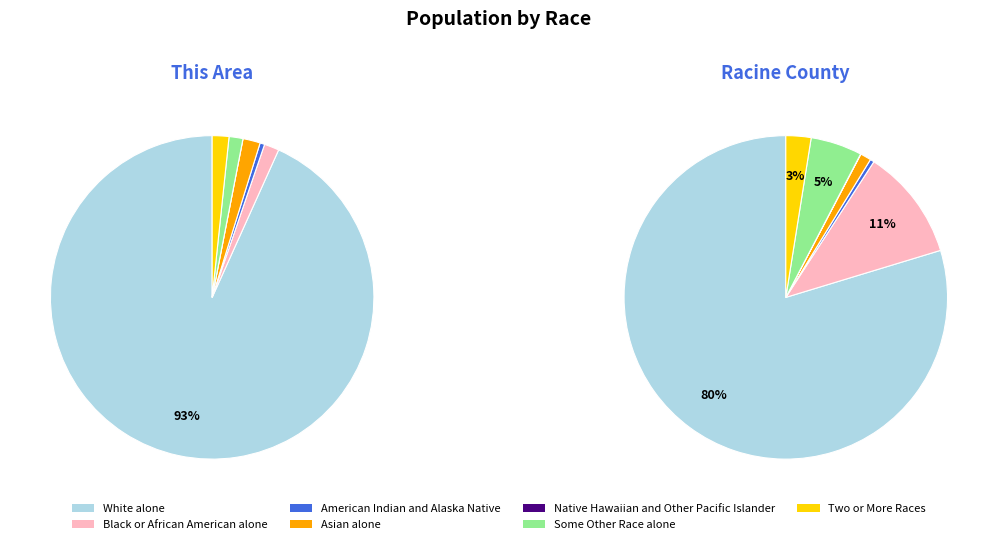

True or false: Black or African American alone accounts for 9% of the total.

False